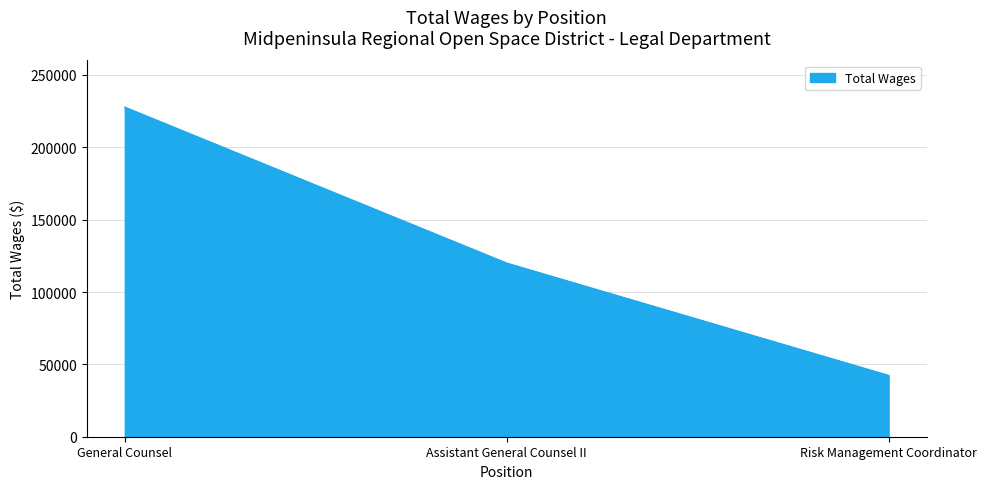

Count the number of categories in the chart.

3